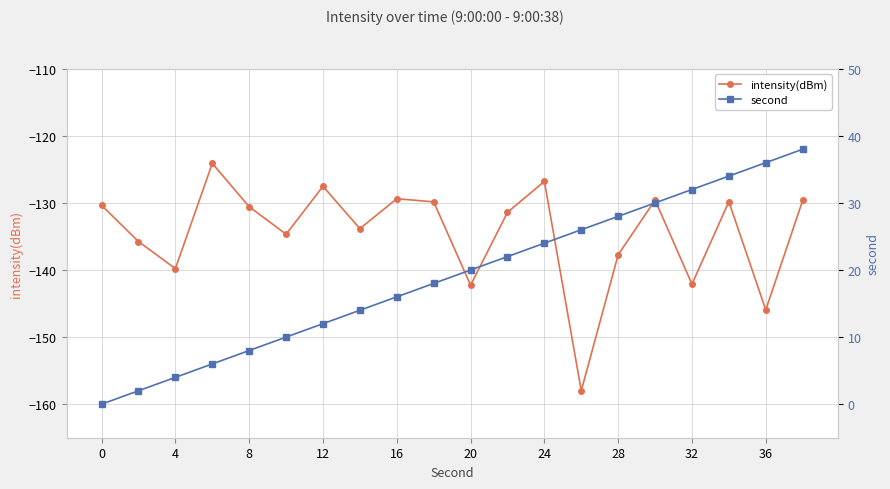

True or false: intensity(dBm) has a value of -127.5 at 12.

True